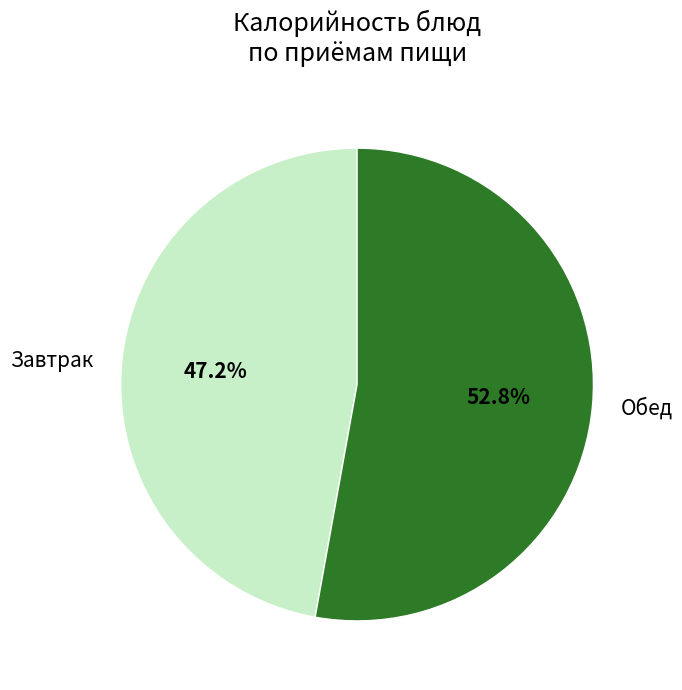

How much of the chart is everything except Обед?

47.2%